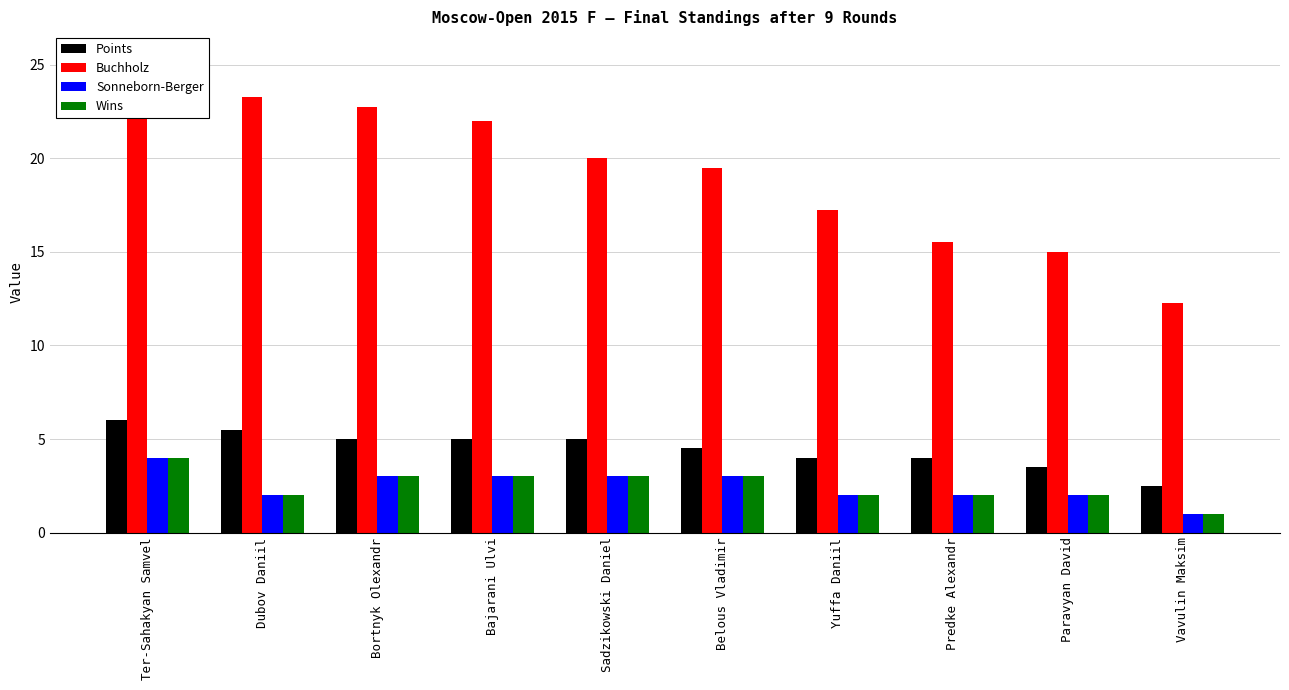

What is the label of the 1st bar from the left?

Ter-Sahakyan Samvel